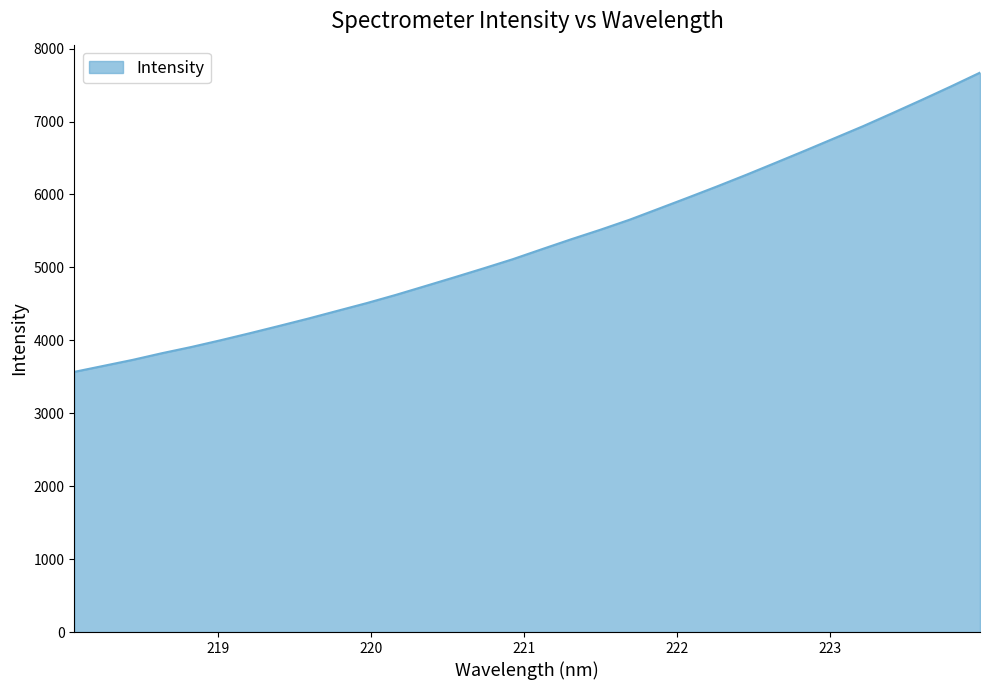

What is the difference between the maximum and minimum values?

4103.2